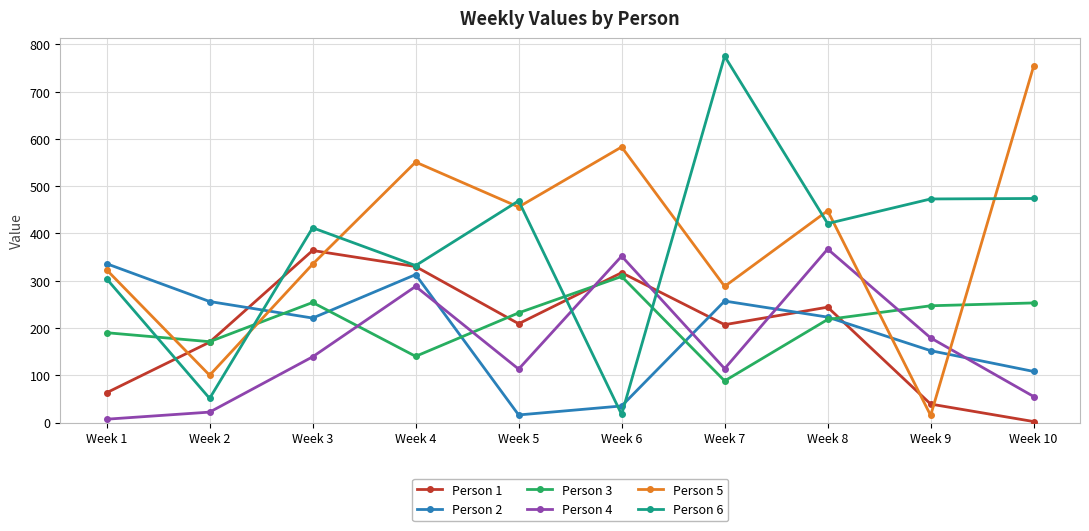

What are all the series names shown in the legend?

Person 1, Person 2, Person 3, Person 4, Person 5, Person 6